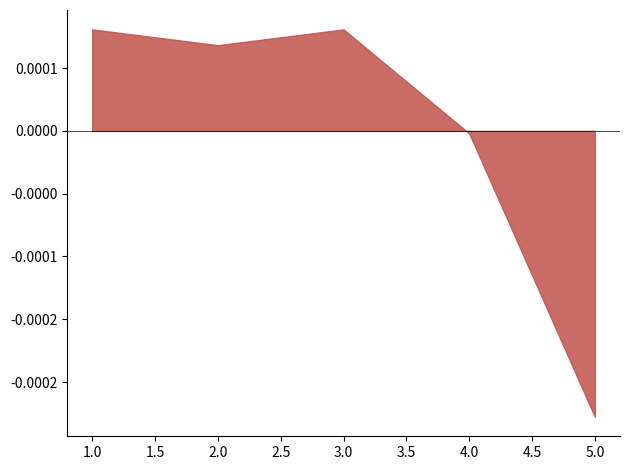

Does the chart have visible grid lines?

No